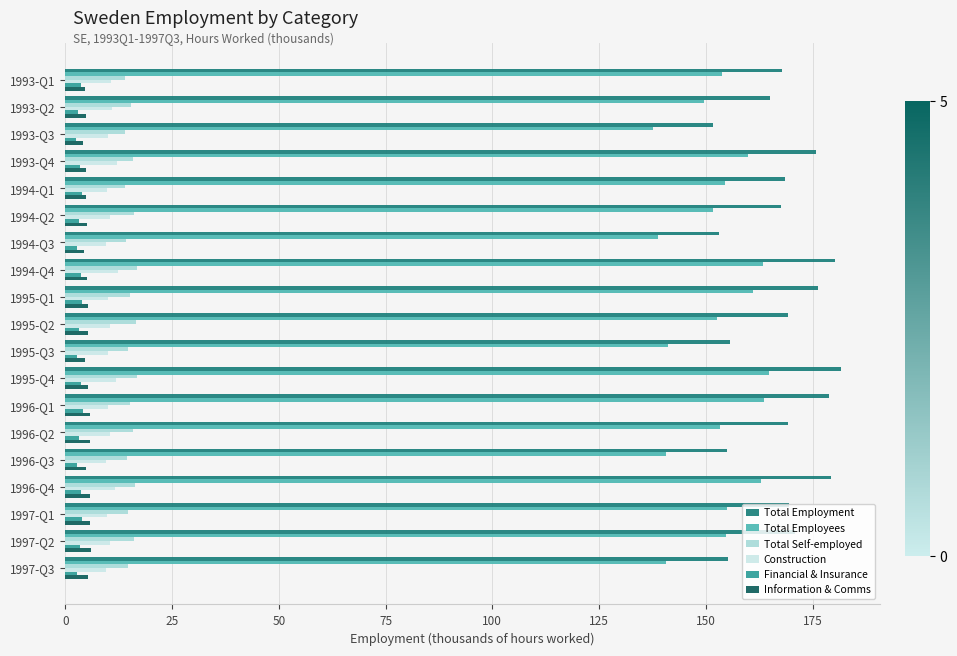

Which series has the largest total across all categories?

Total Employment